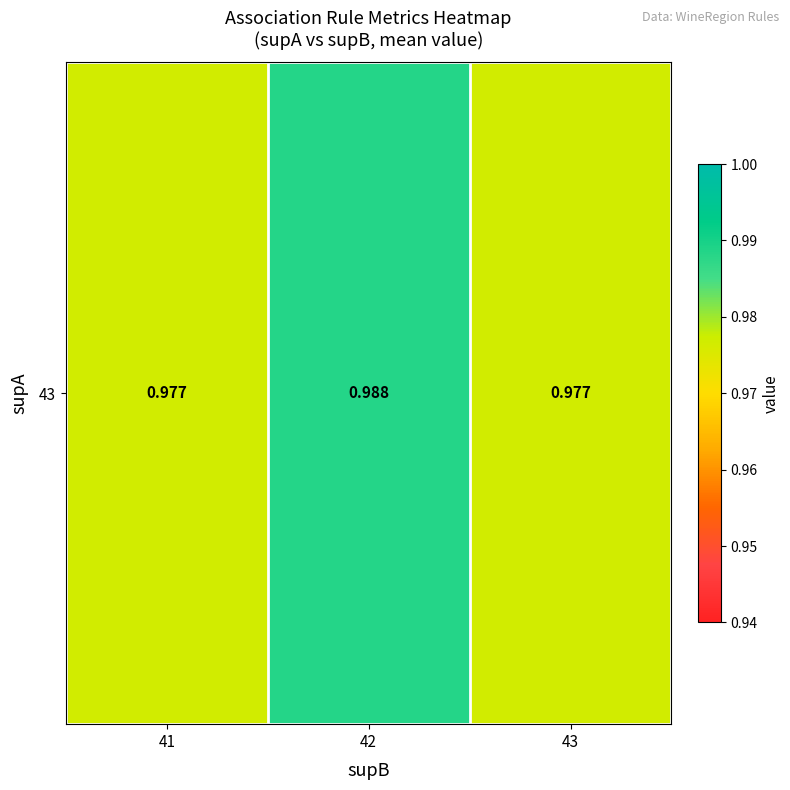

Reading left to right, transcribe all the data shown in this chart.

1.0	1.0	1.0